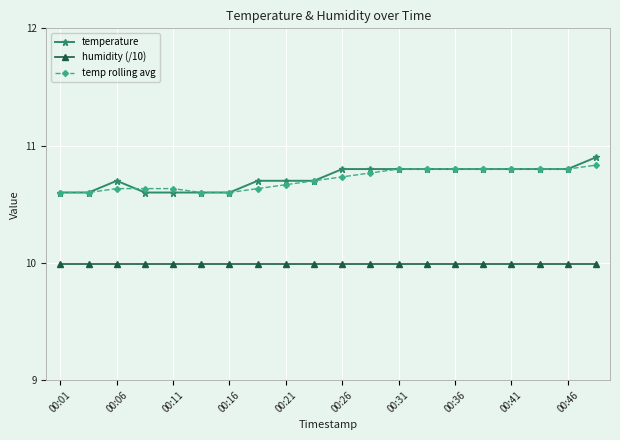

Does the chart display data point markers on the line(s)?

Yes